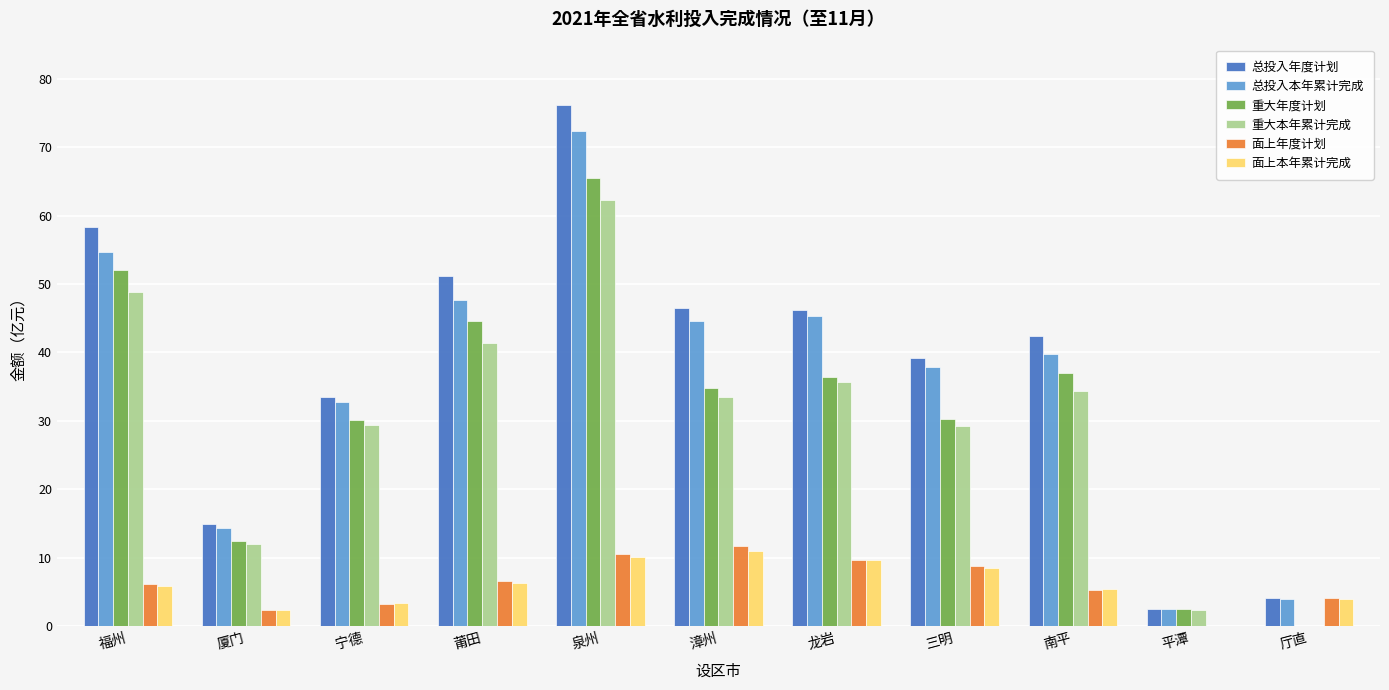

Which category has the highest value in the 重大年度计划 series?

泉州